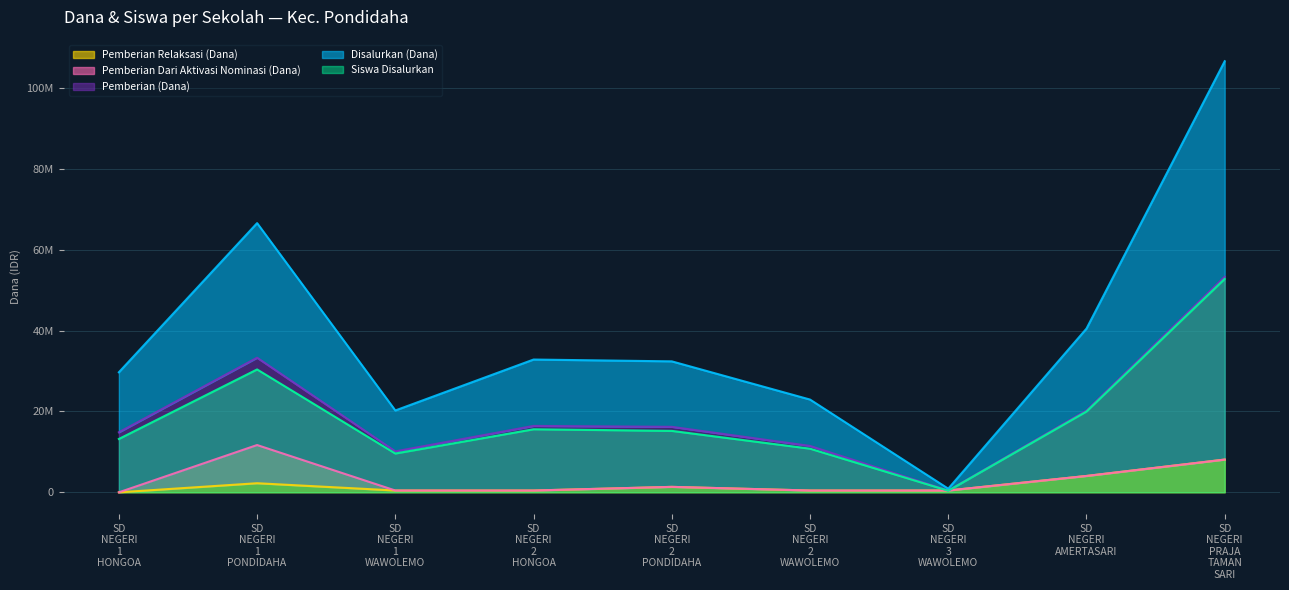

What is the greatest value displayed?

106650000